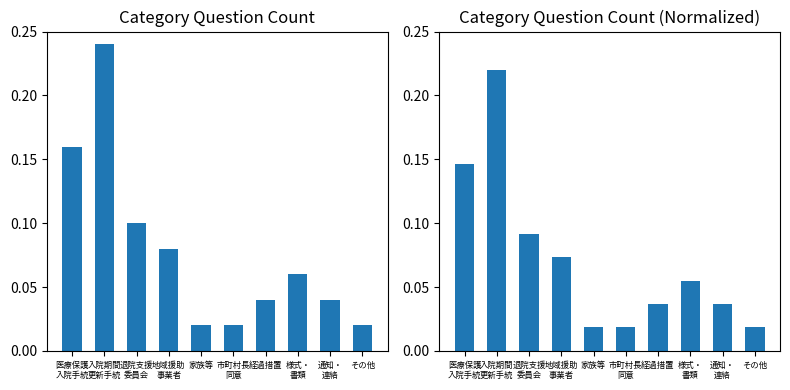

The Category Question Count (Median) series shows 0.1 at 地域援助
事業者. True or false?

True